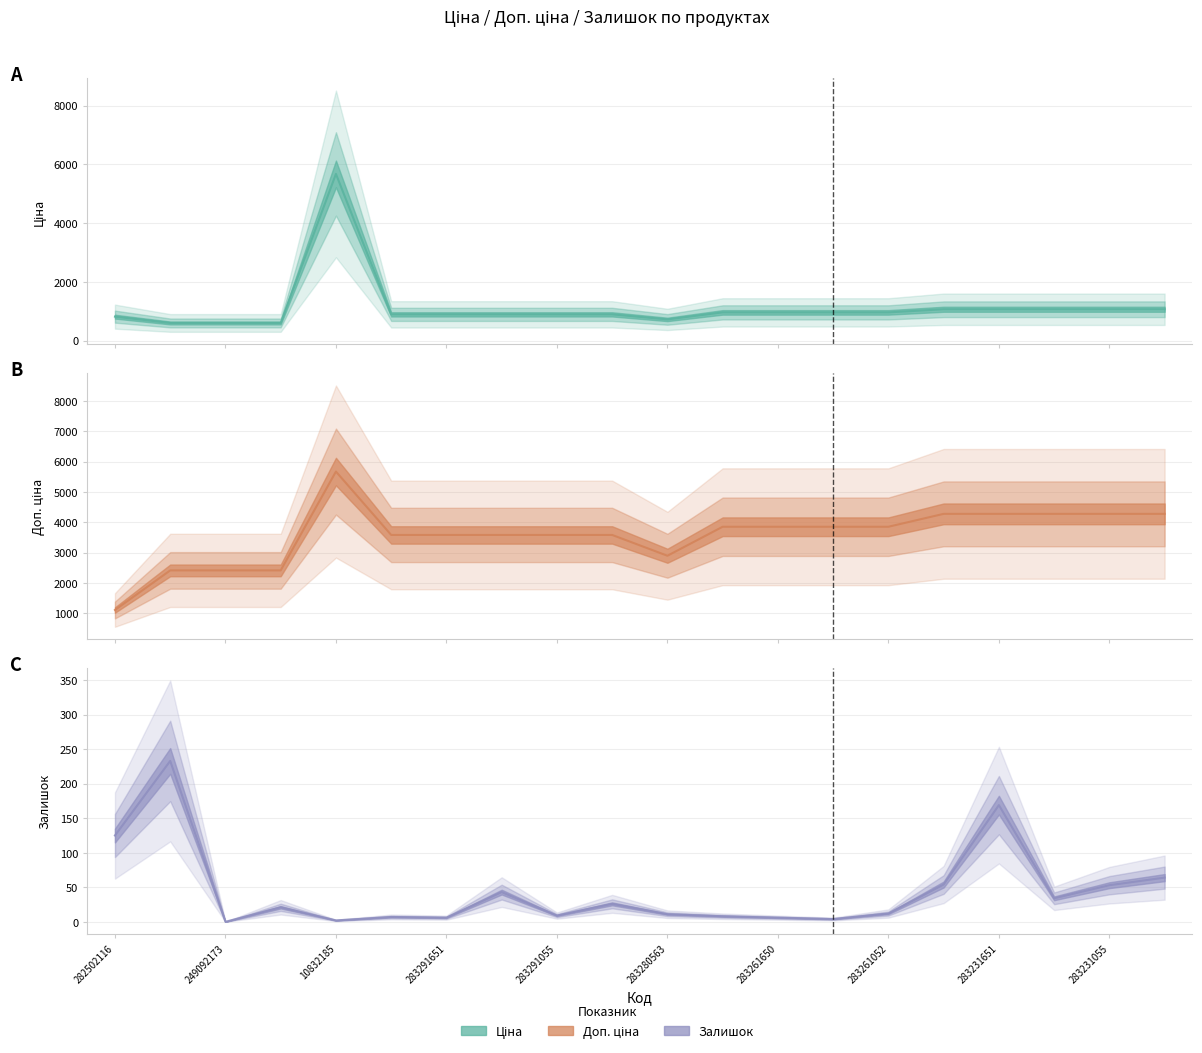

What is the difference between the Ціна values at 249092172 and 283231650?

466.1